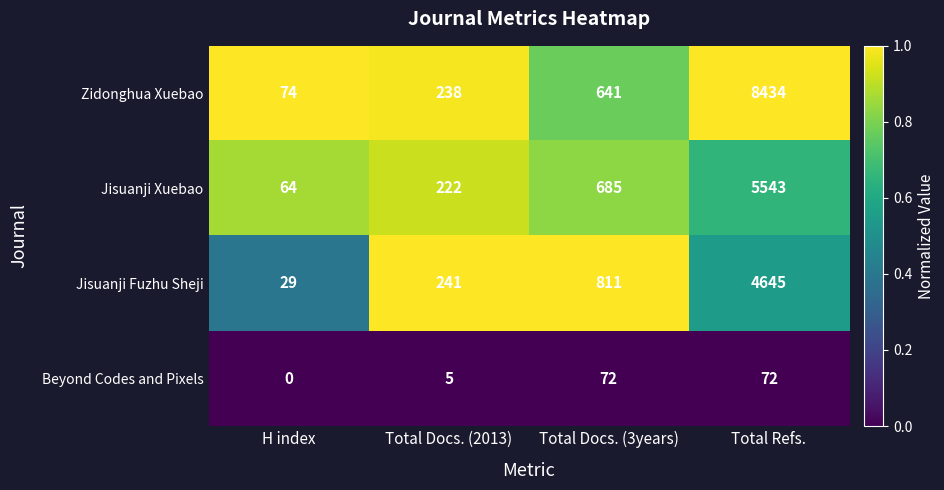

What is the total value across all series at H index?

167